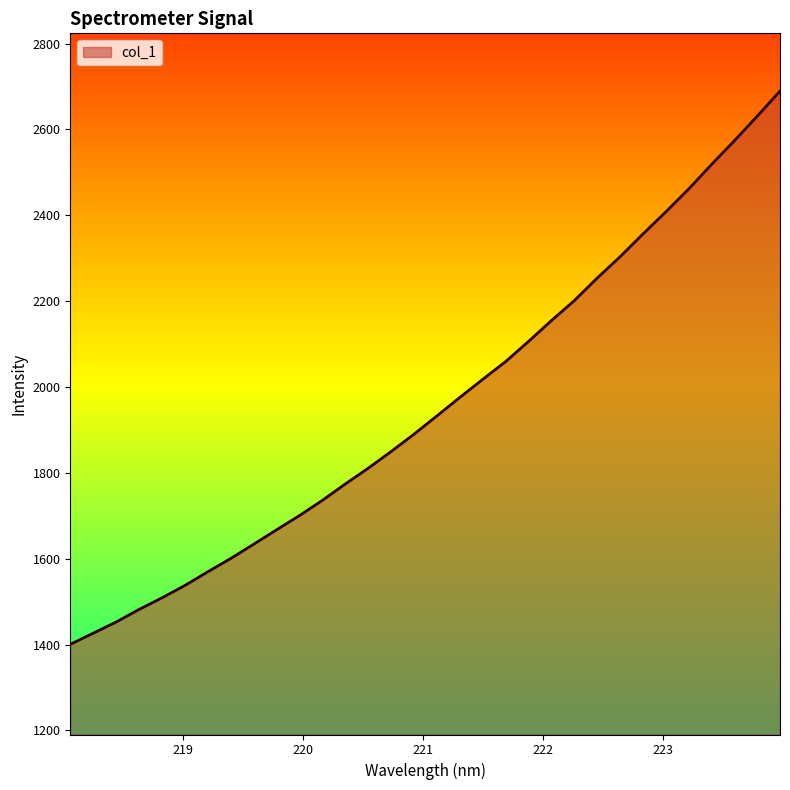

What is the difference between the maximum and minimum values?

1288.9